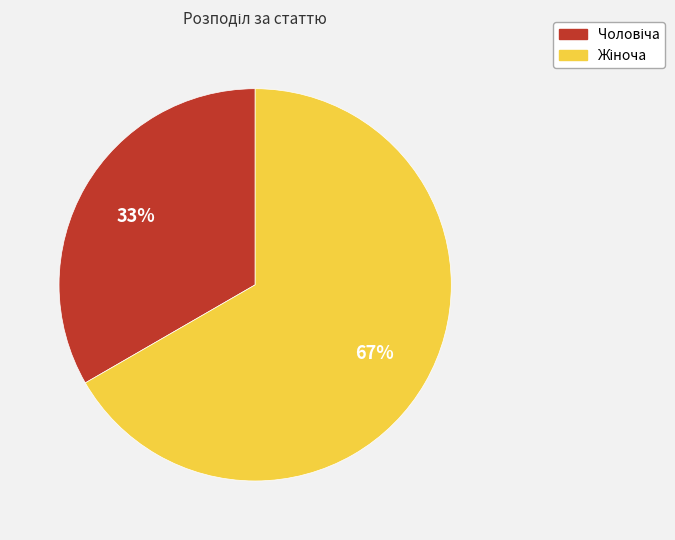

To the nearest percent, what is the average slice percentage?

50%